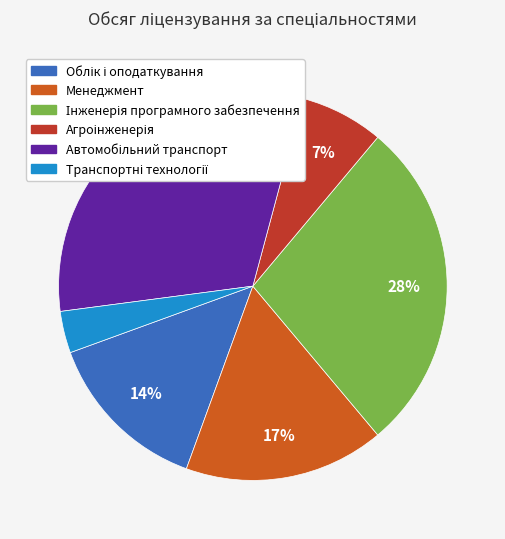

To the nearest percent, what is the average slice percentage?

17%